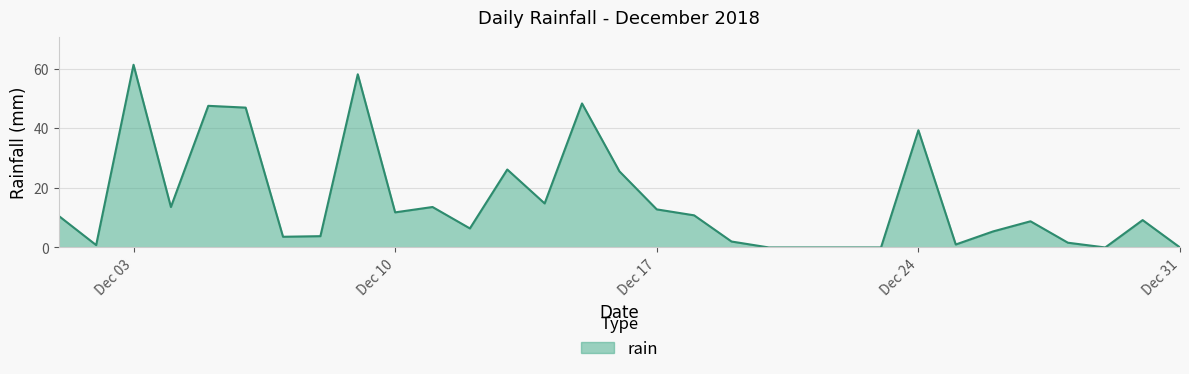

What is the greatest value displayed?

61.4